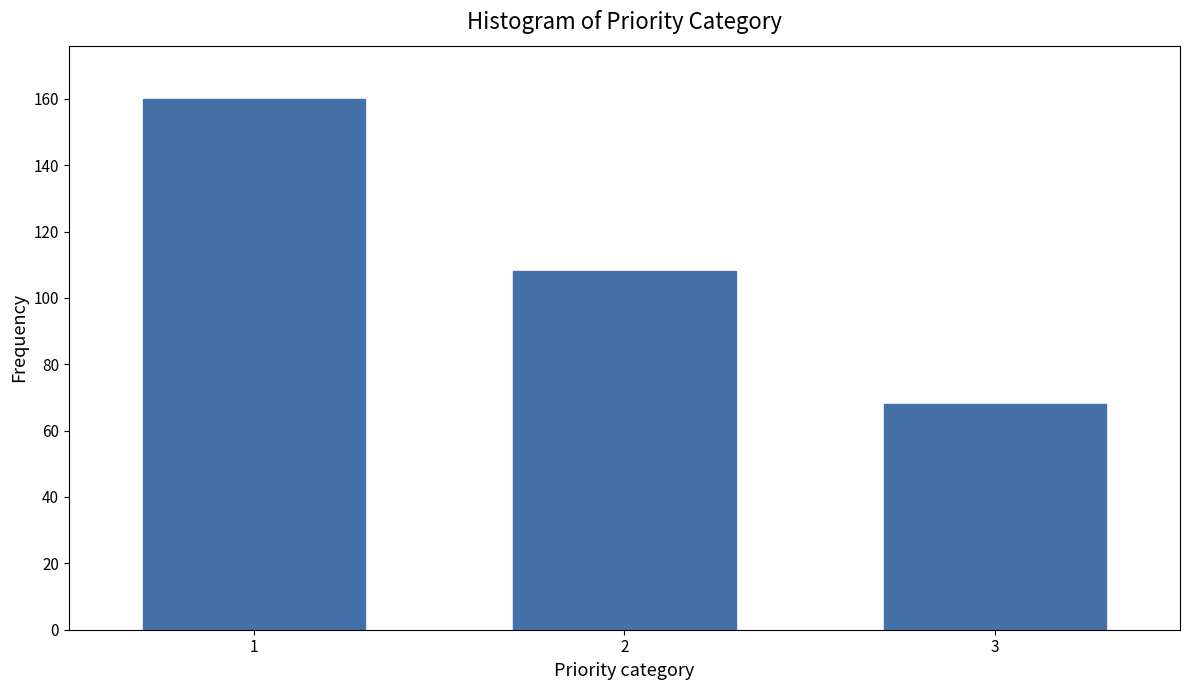

Reading right to left, extract all data points from this chart.

68	108	160